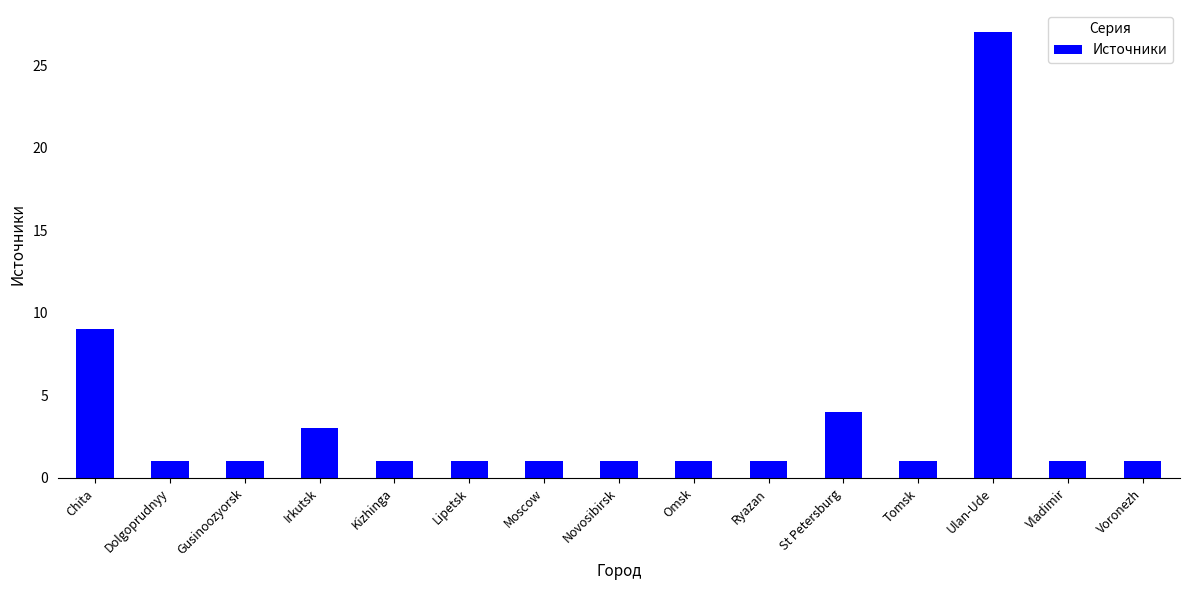

Reading left to right, transcribe all the data shown in this chart.

Chita=9	Dolgoprudnyy=1	Gusinoozyorsk=1	Irkutsk=3	Kizhinga=1	Lipetsk=1	Moscow=1	Novosibirsk=1	Omsk=1	Ryazan=1	St Petersburg=4	Tomsk=1	Ulan-Ude=27	Vladimir=1	Voronezh=1